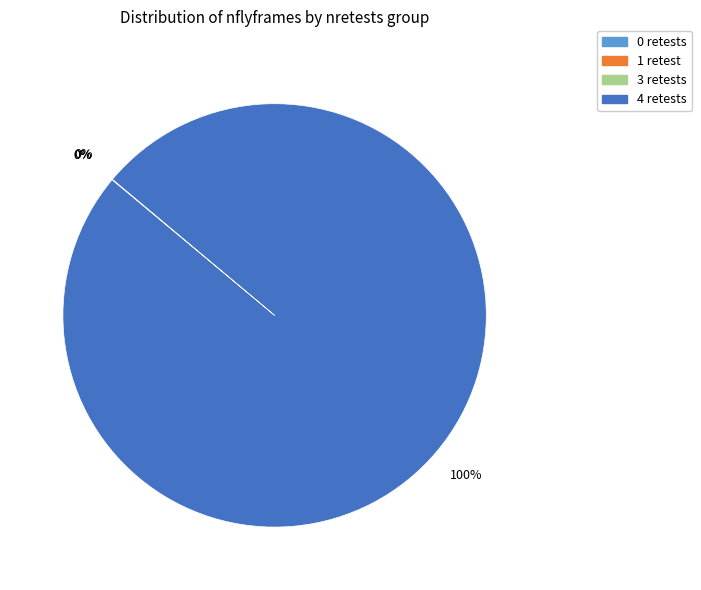

To the nearest percent, what is the difference between the largest and smallest slice percentages?

100%